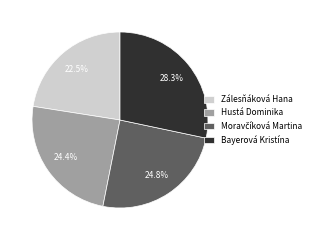

Count the number of slices in the pie.

4